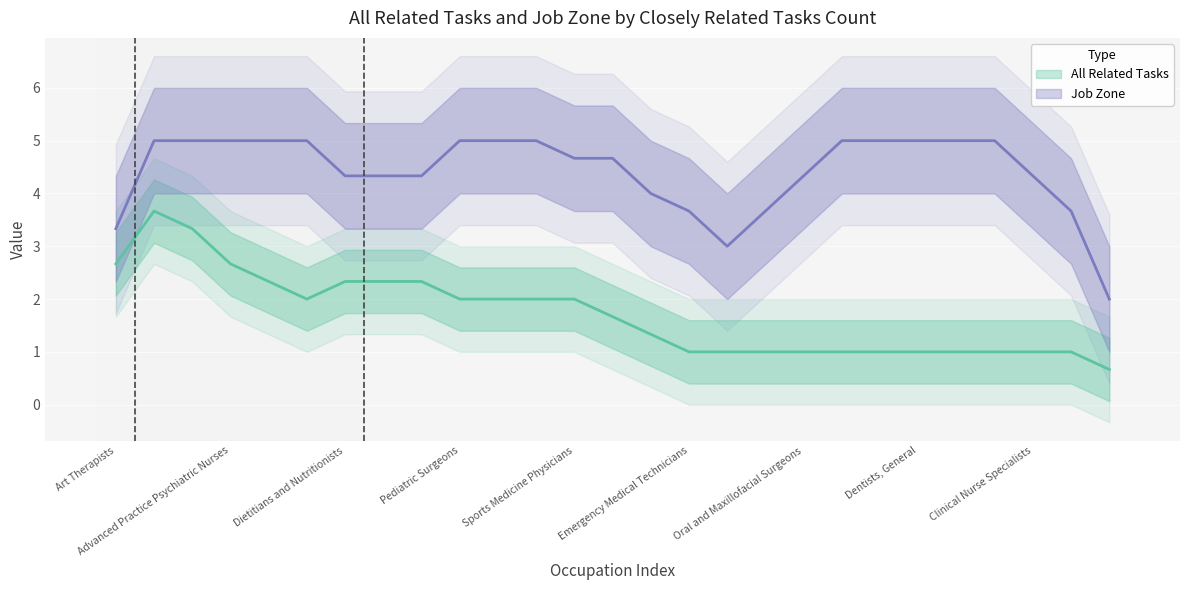

What is the average value of the All Related Tasks series?

2